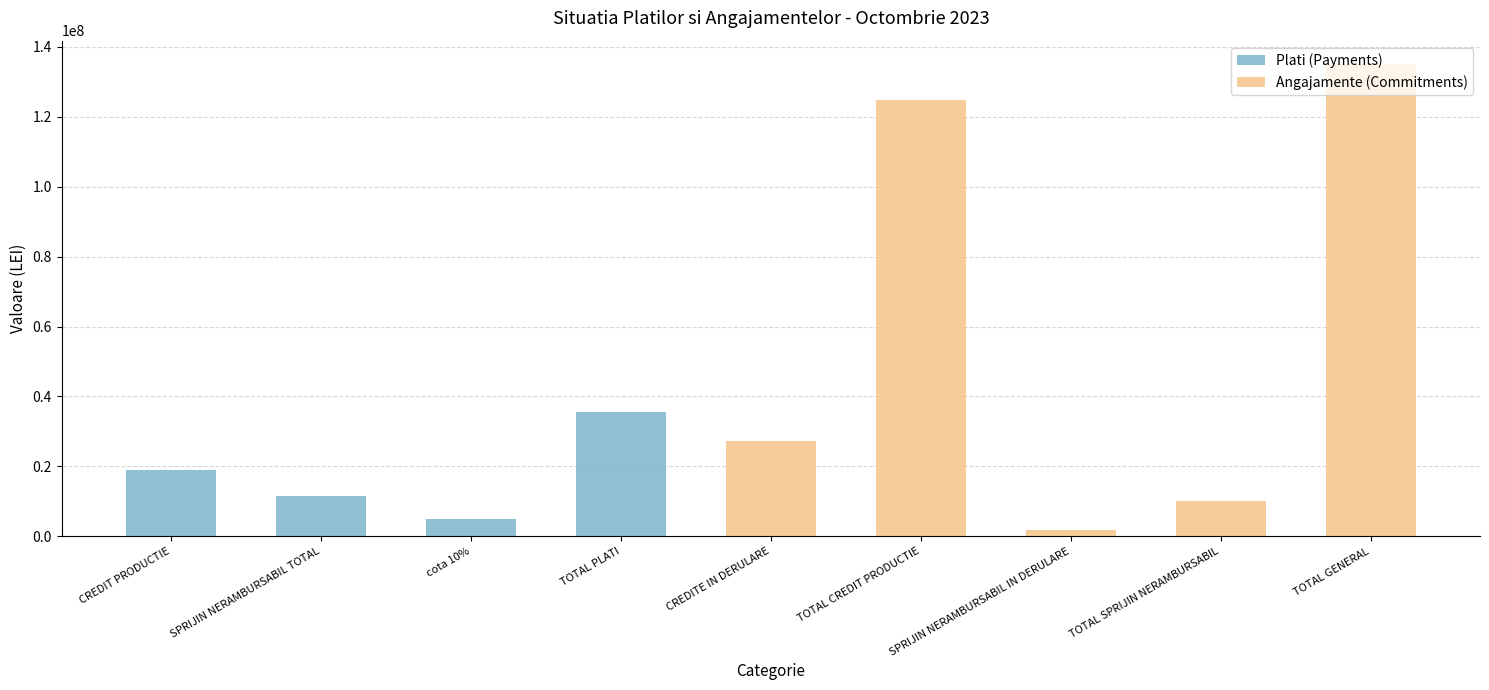

At which category is the sum across all series the highest?

TOTAL GENERAL